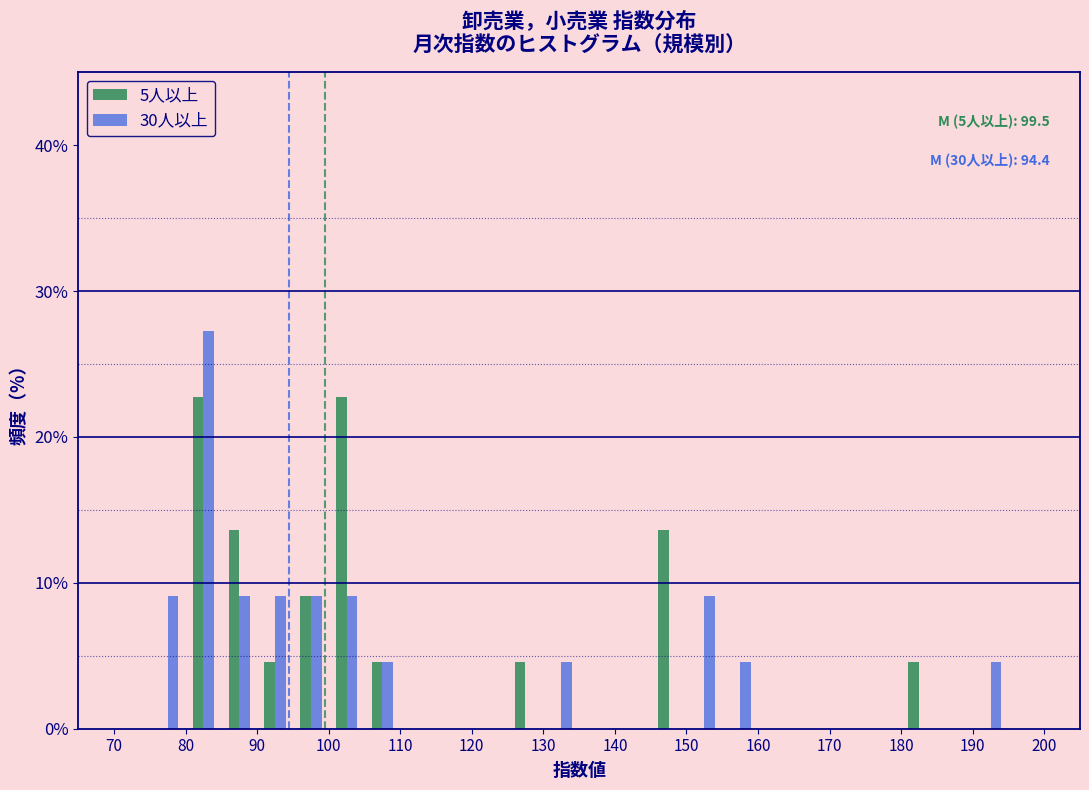

In the 30人以上 series, which range on the x-axis has the tallest bar?

80 to 85